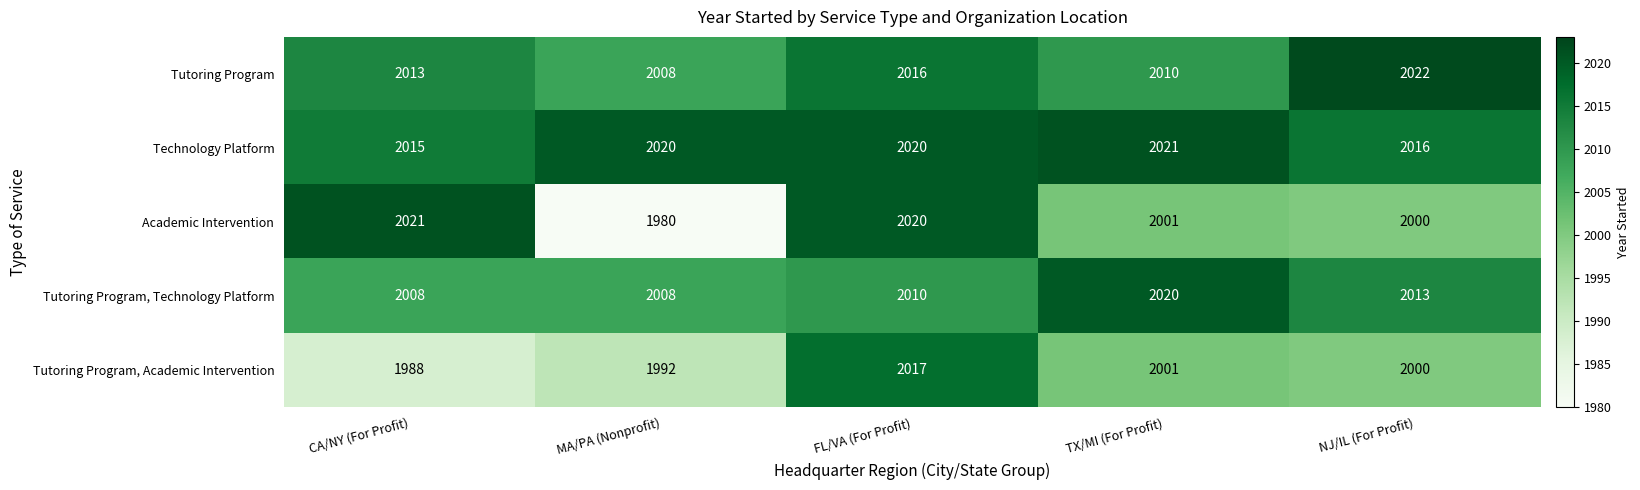

What is the spread (max minus min) of values at TX/MI (For Profit)?

20